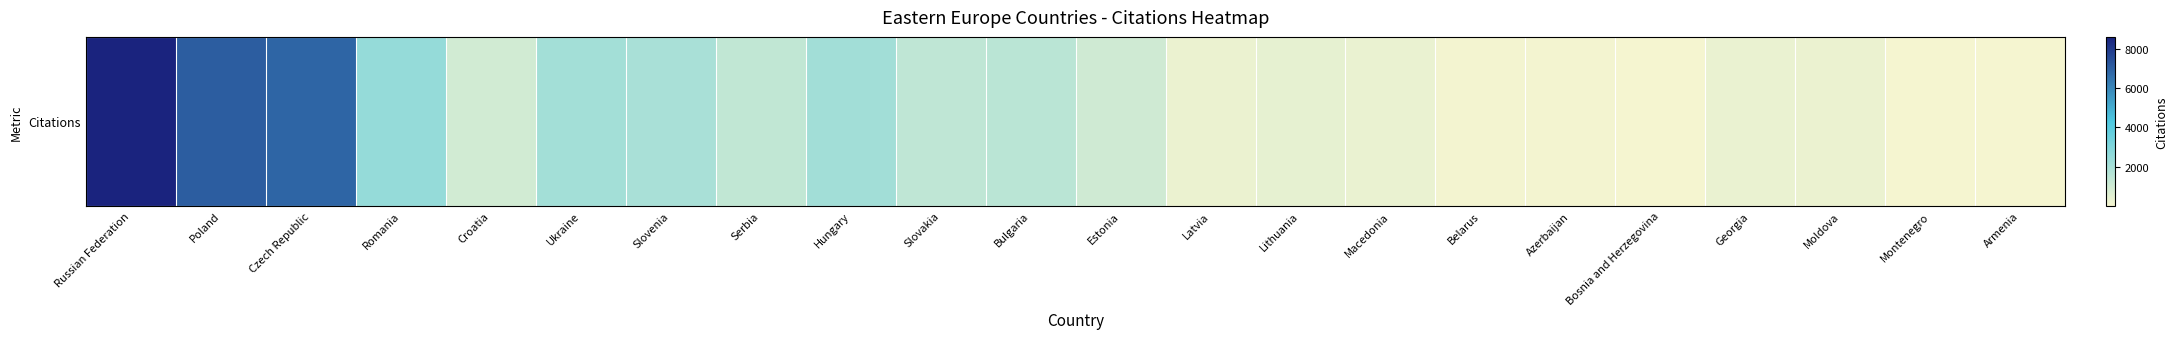

What is the sum of the values at Belarus and Azerbaijan?

127